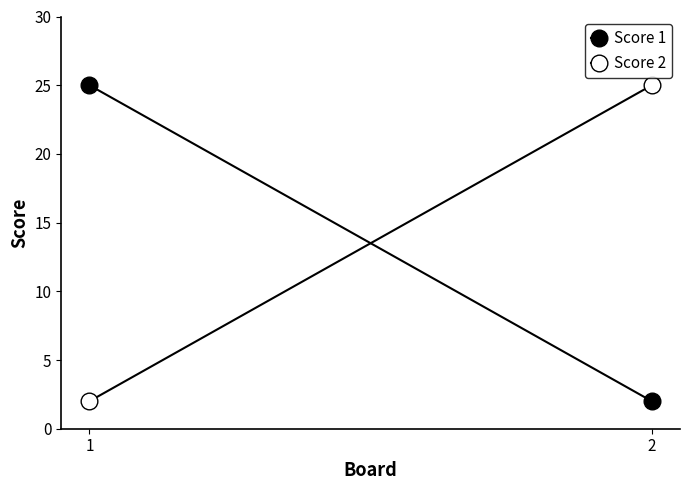

Count the Score 2 values in the range 2 to 25.

2